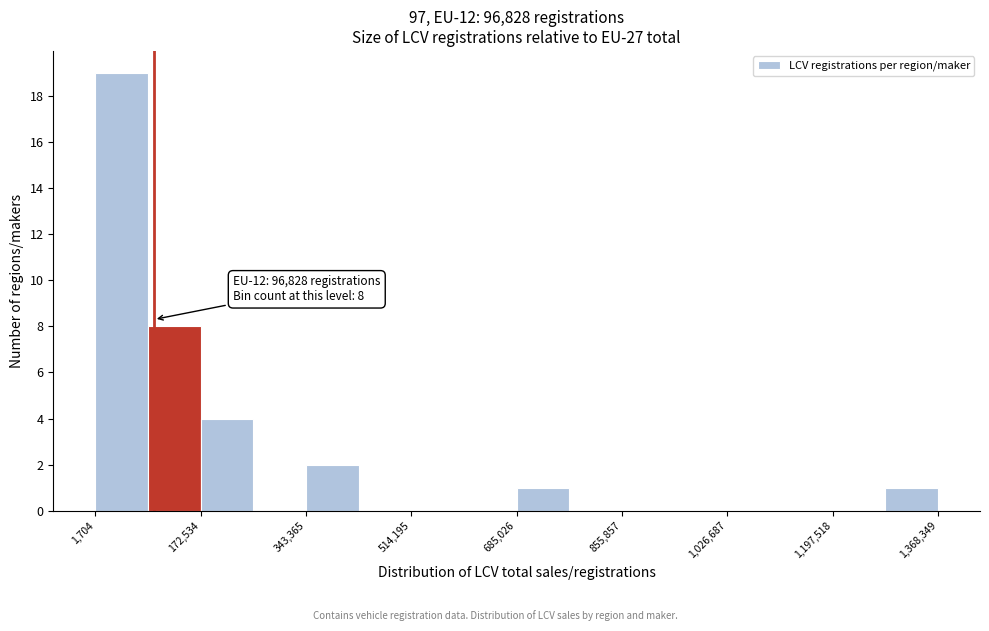

Which range on the x-axis has the tallest bar?

0 to 80000